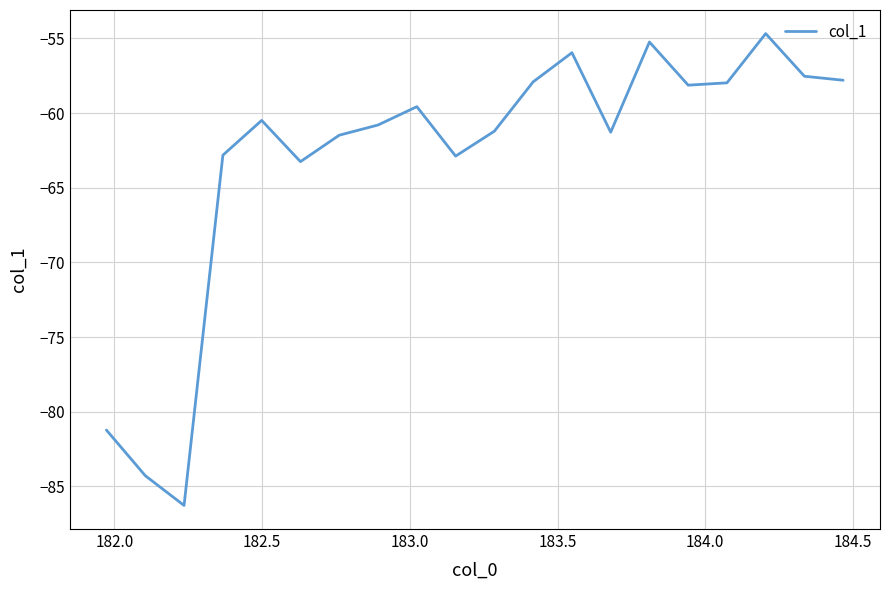

What is the difference between the maximum and minimum values?

31.6